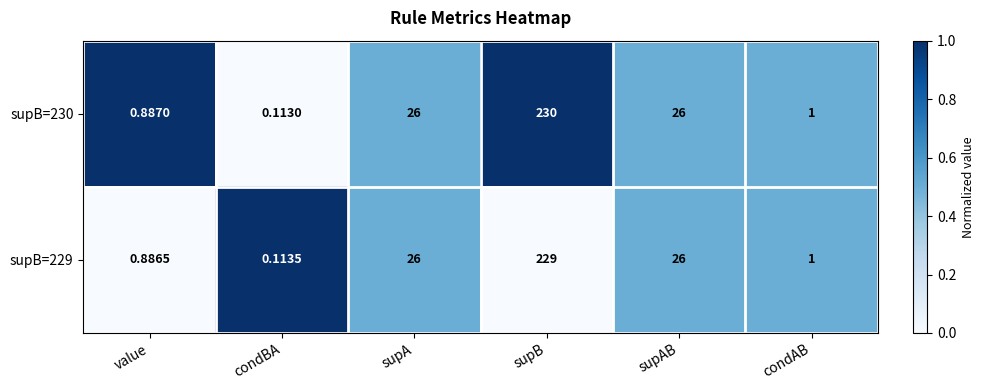

Which category has the lowest value across all series?

condBA